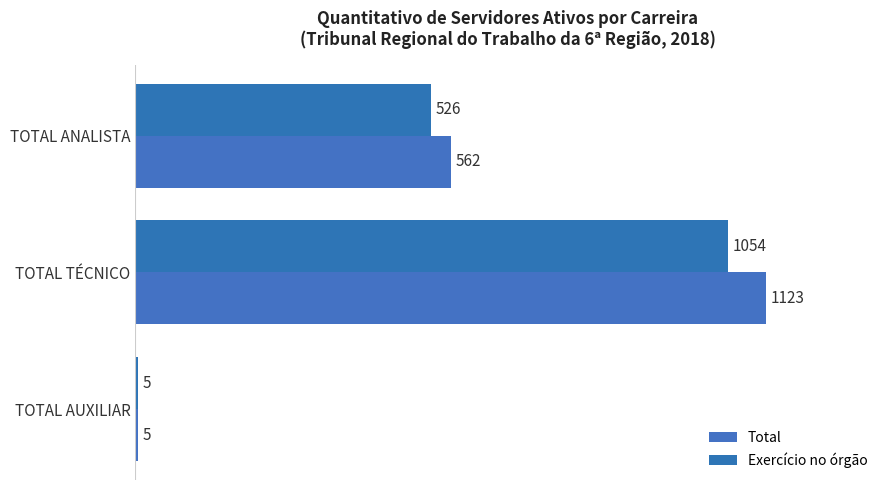

How many values in the Total series are below 562?

1